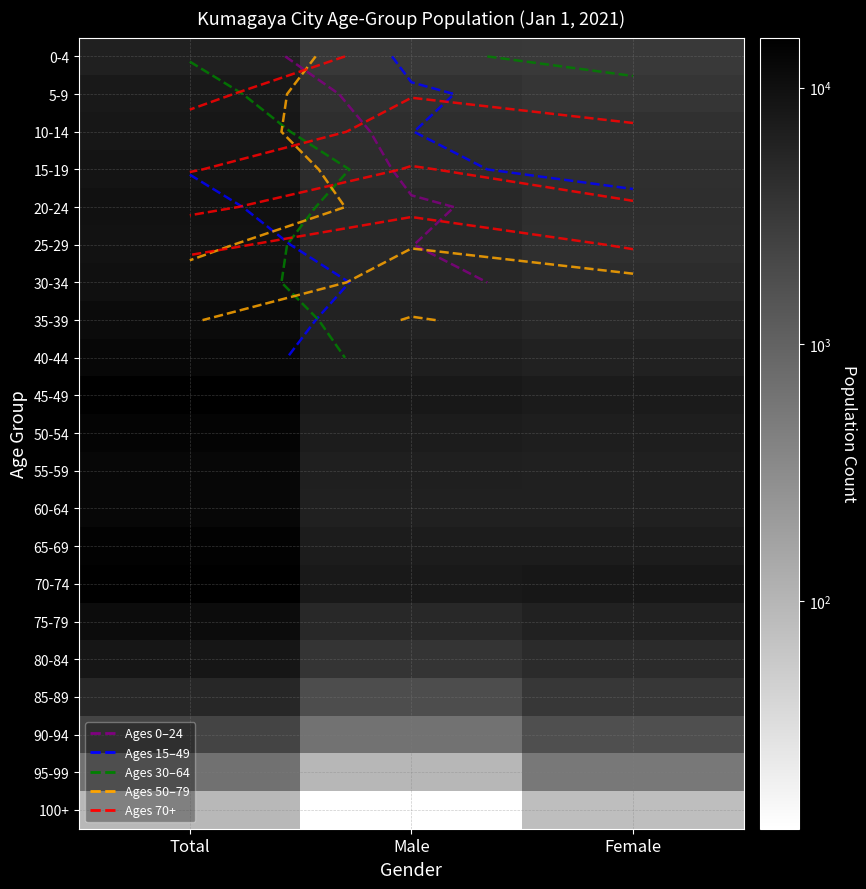

What is the approximate value of 30-34 at Male?

5226